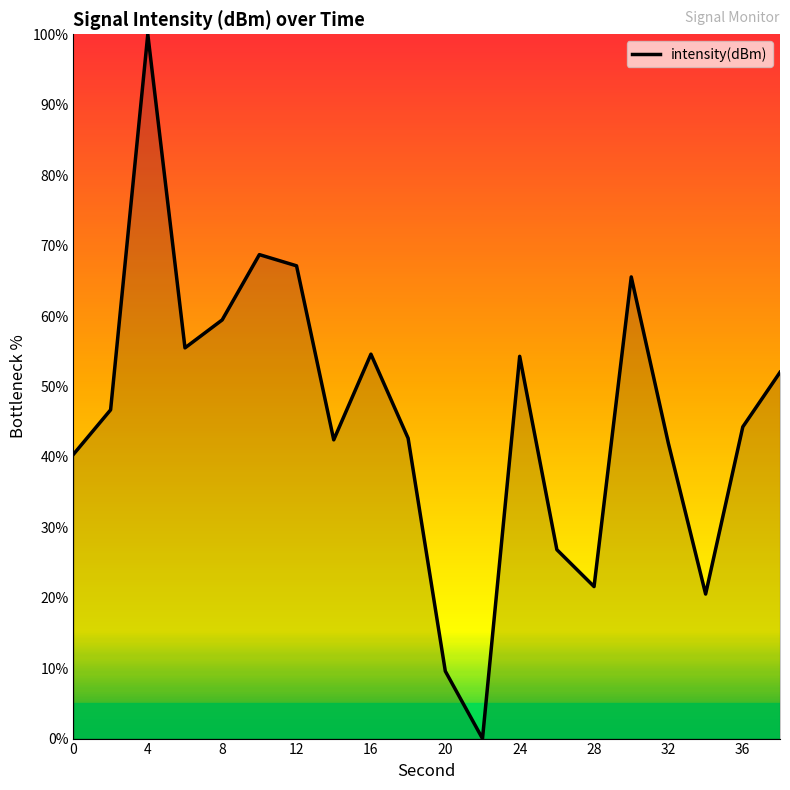

What is the difference between the maximum and minimum values?

100.0